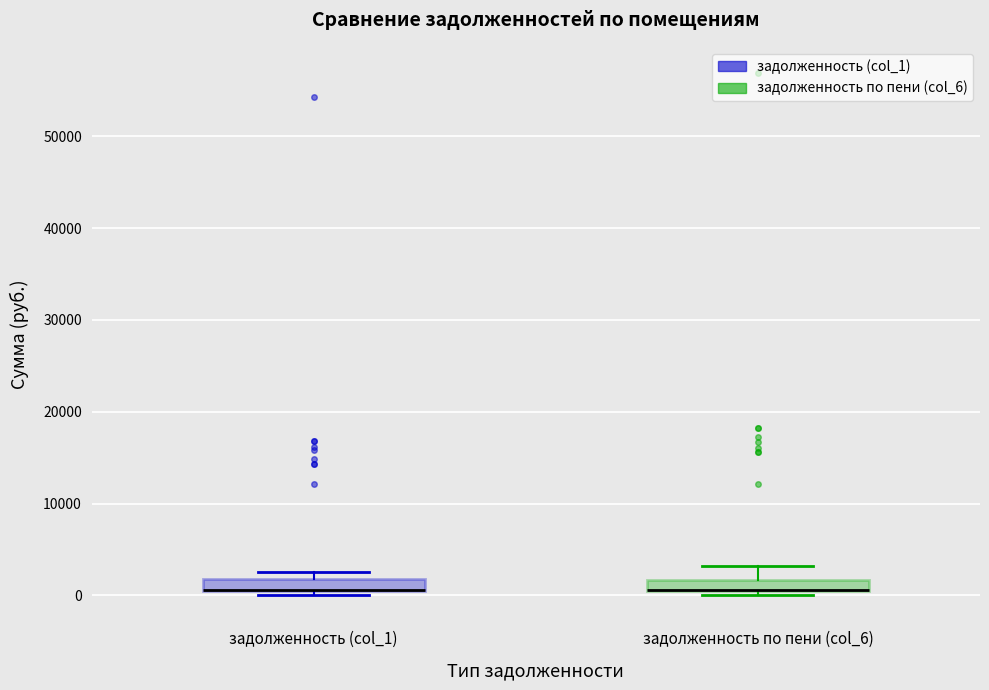

Where is the upper edge of the box for задолженность по пени (col_6) on the y-axis? The values are not printed on the chart, so give them approximately, as read against the axis.

2000